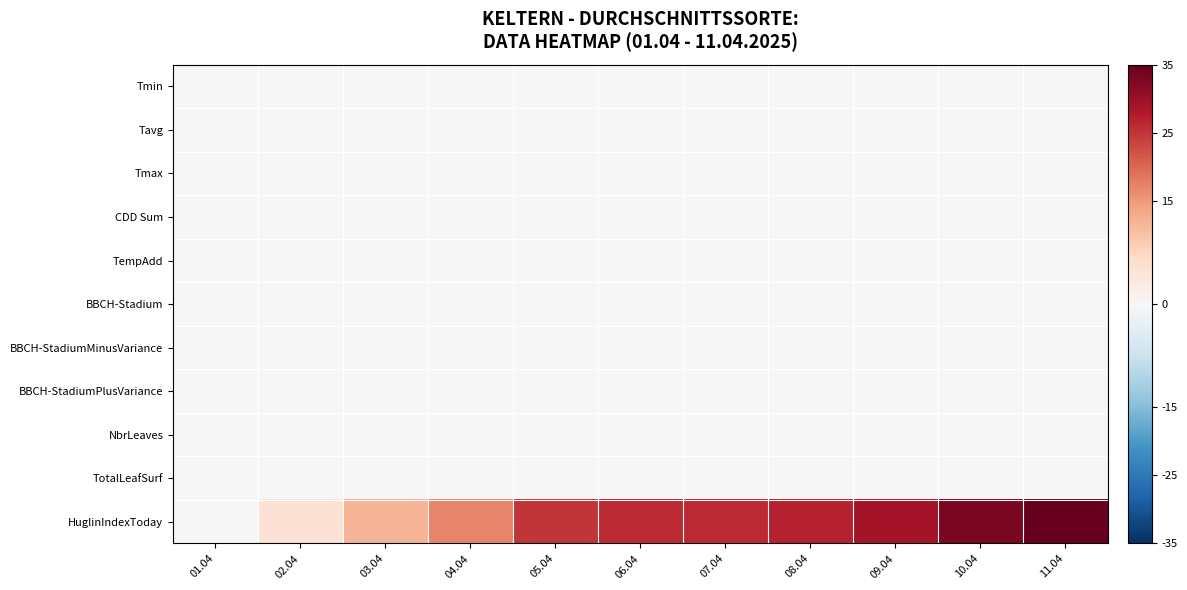

Rank the series by their maximum value, from lowest to highest.

Tmin, Tavg, Tmax, CDD Sum, TempAdd, BBCH-Stadium, BBCH-StadiumMinusVariance, BBCH-StadiumPlusVariance, NbrLeaves, TotalLeafSurf, HuglinIndexToday